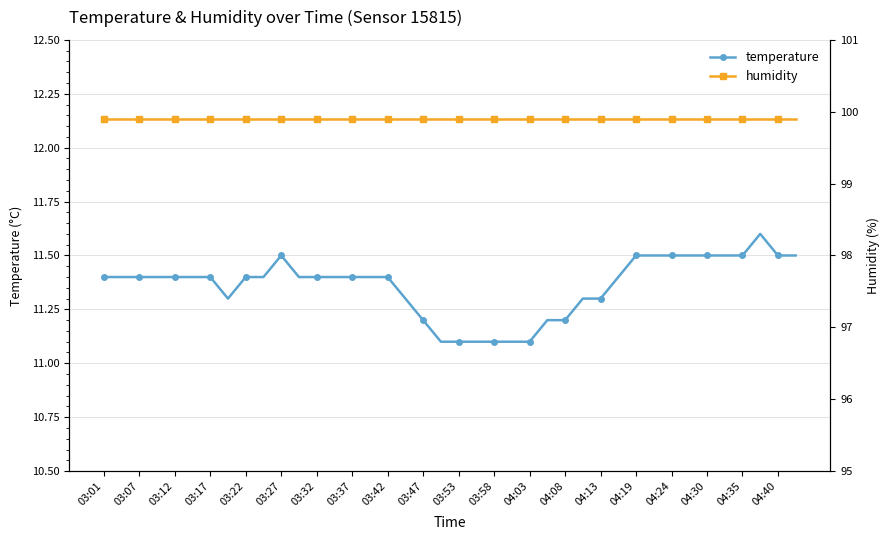

True or false: temperature has more than 2 interior local peaks.

False